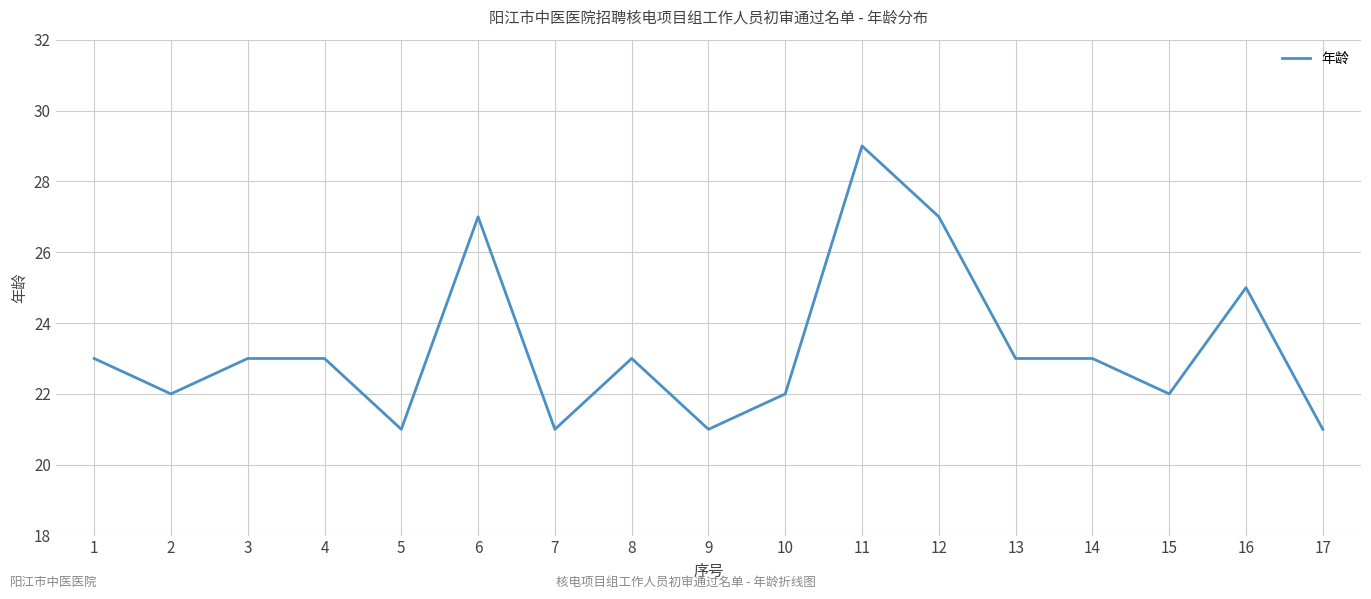

Is it true that the value at 6 is 36?

False